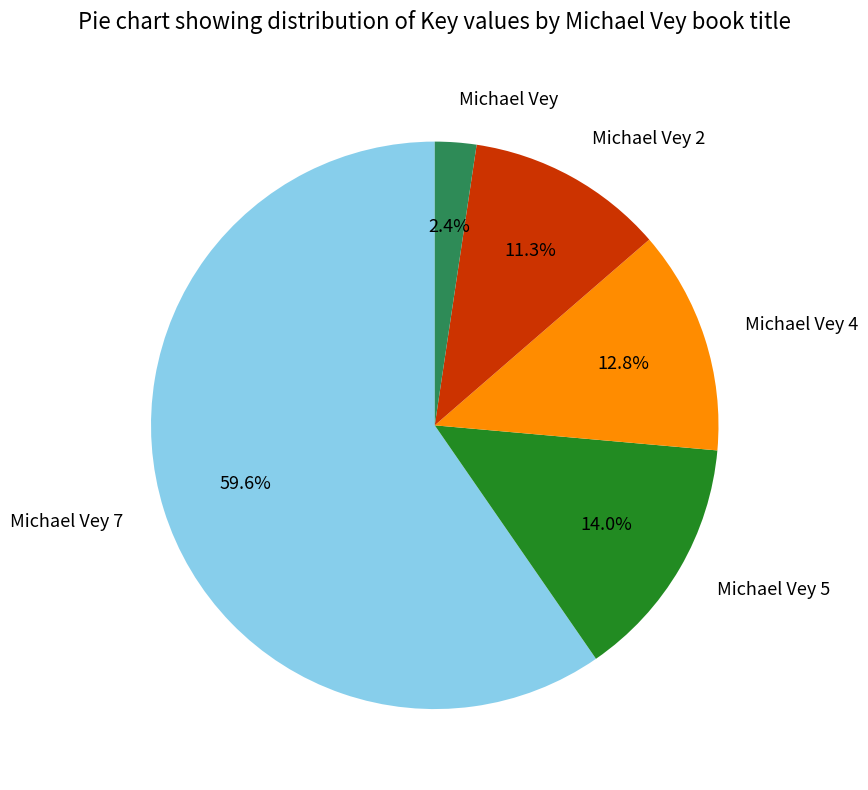

What portion of the pie excludes Michael Vey 4?

87.2%